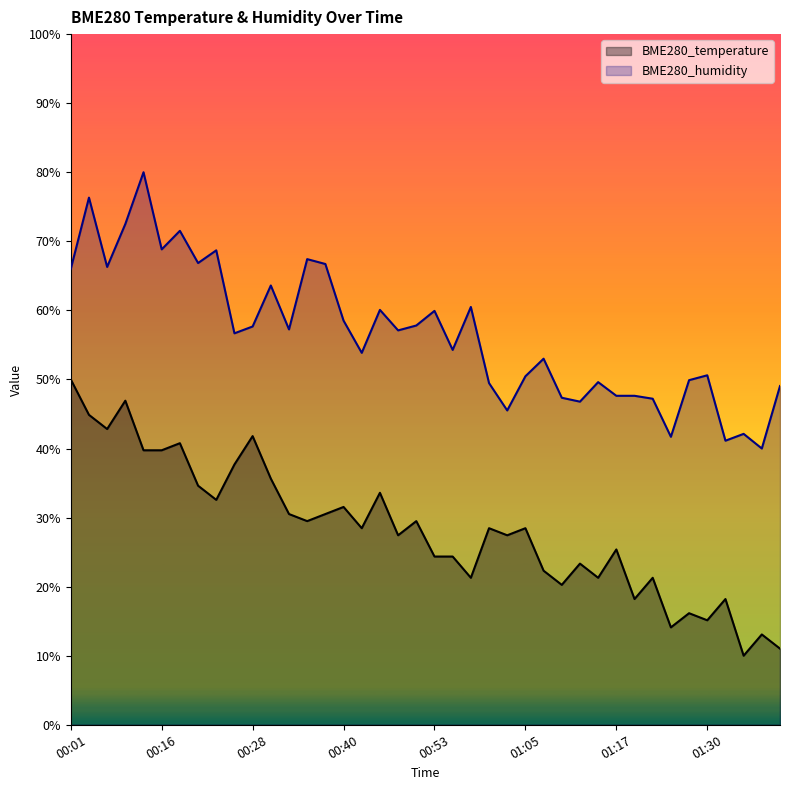

What is the spread (max minus min) of values at 01:02?

18.1